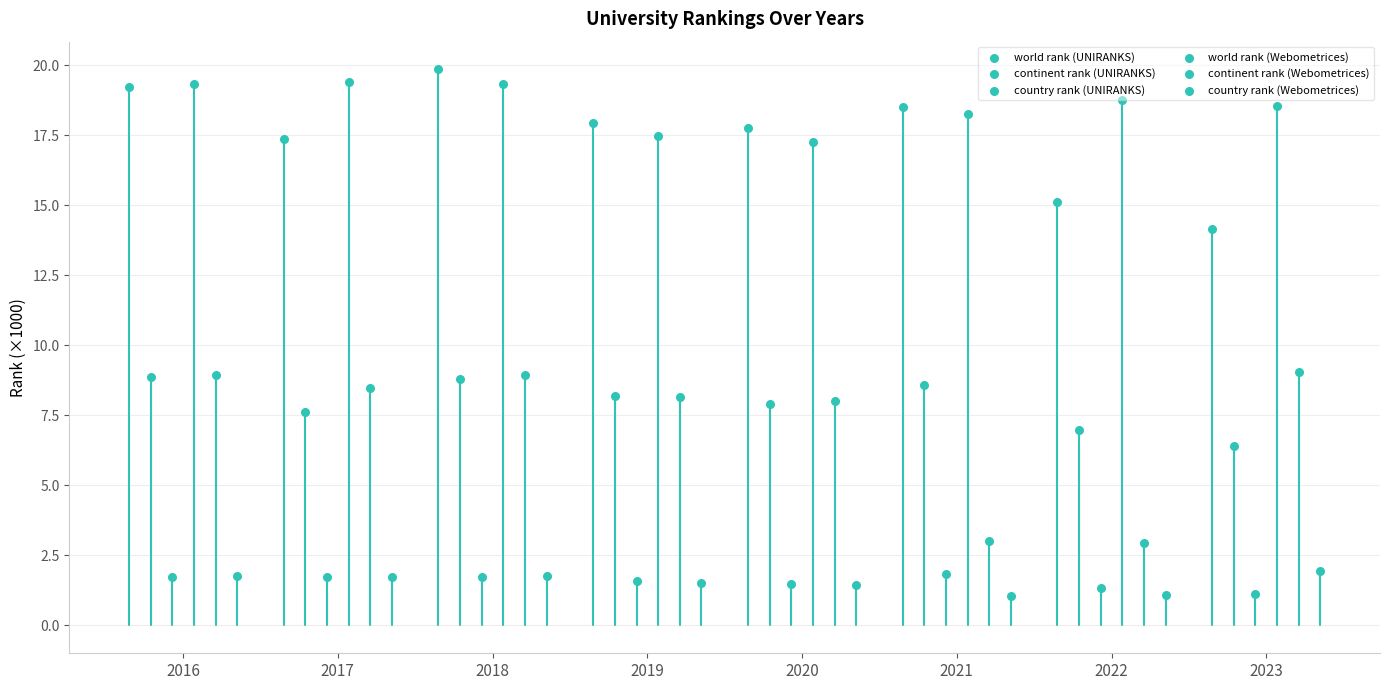

Which series reaches the maximum Y coordinate?

world rank (UNIRANKS)